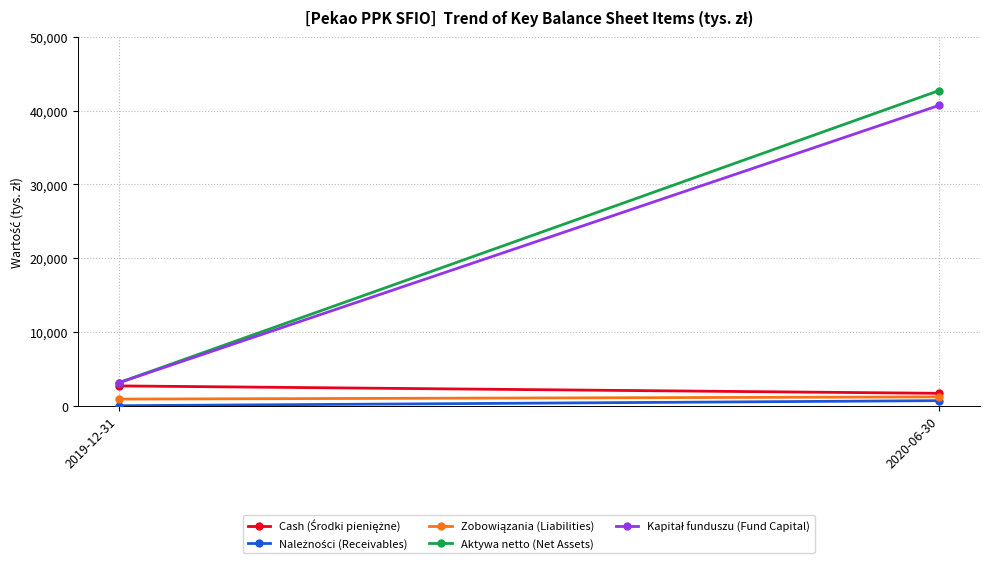

What is the sum of all Kapitał funduszu (Fund Capital) values?

43799